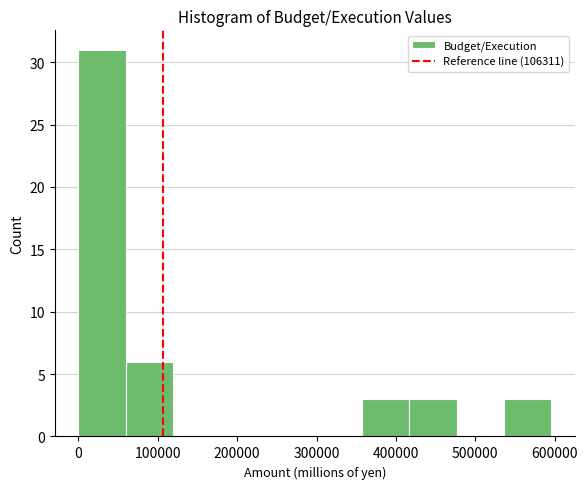

What is the height of the bar covering 420000 to 480000 on the x-axis? Neither the bar edges nor the heights are printed on the chart, so give them approximately, as read against the axes.

3